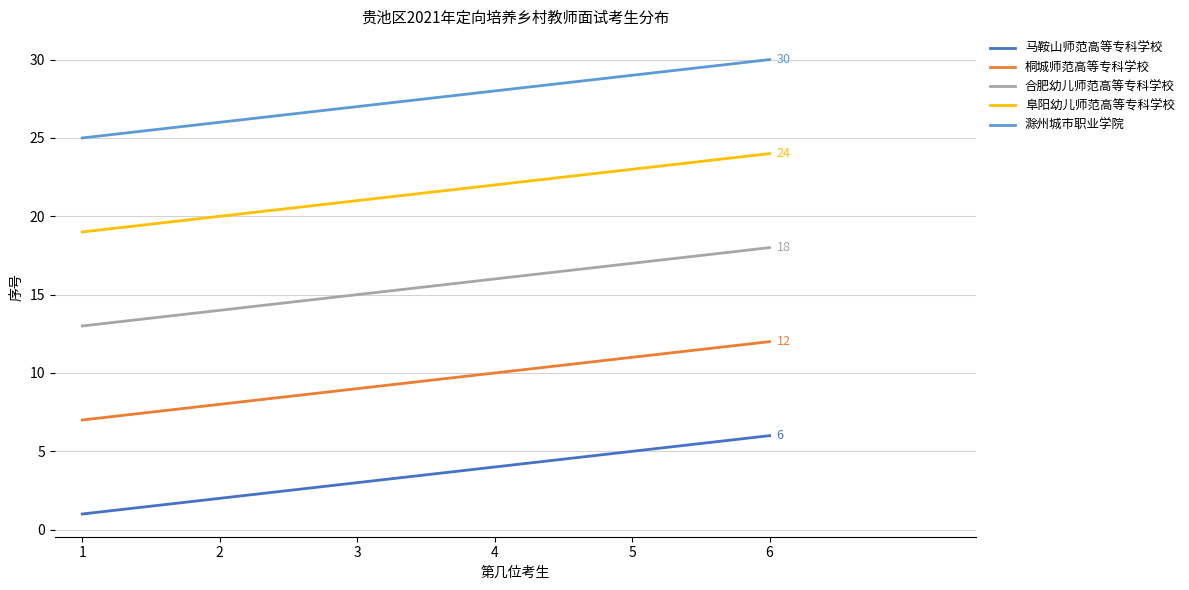

Rank the categories by 马鞍山师范高等专科学校 value from lowest to highest.

1, 2, 3, 4, 5, 6